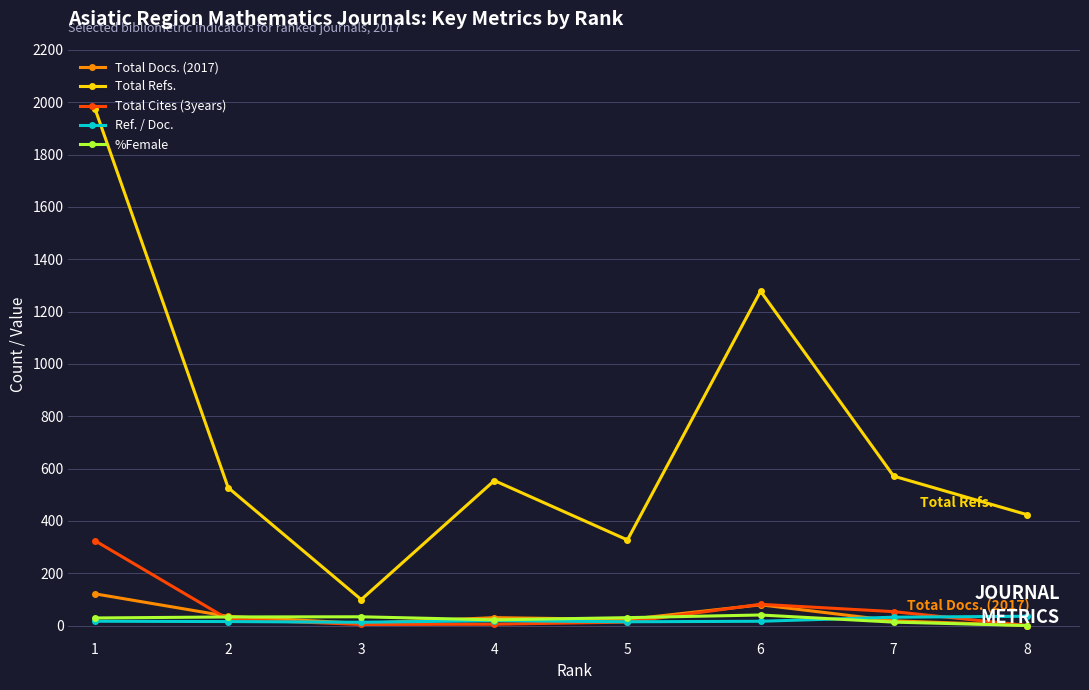

True or false: %Female has more than 0 points higher than both neighbors.

True